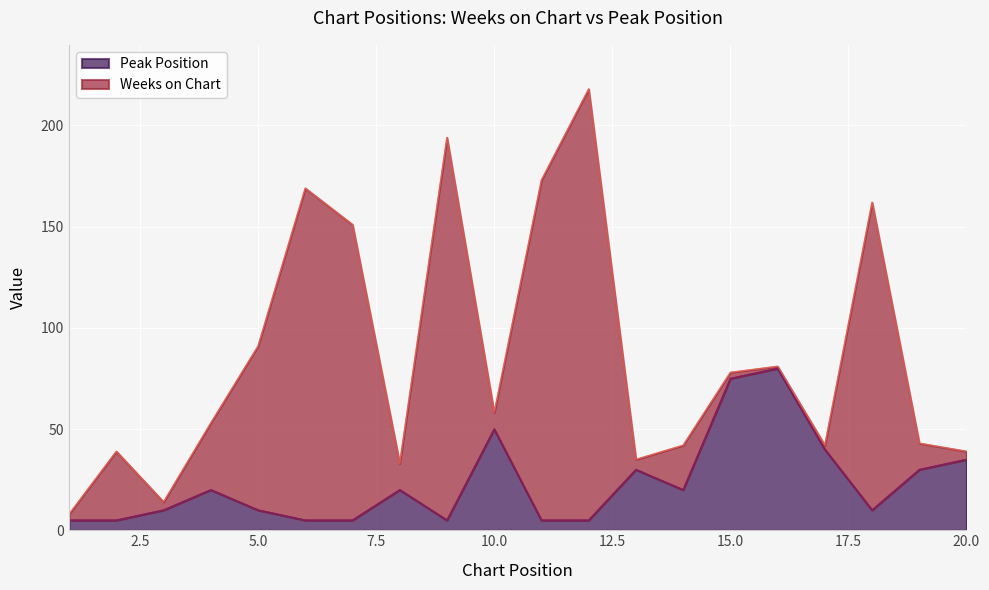

Between 10 and 5, which is larger?

10